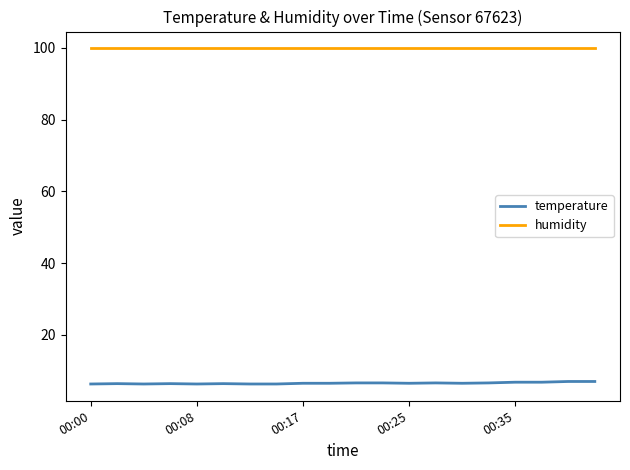

What is the highest value of the humidity series?

99.9